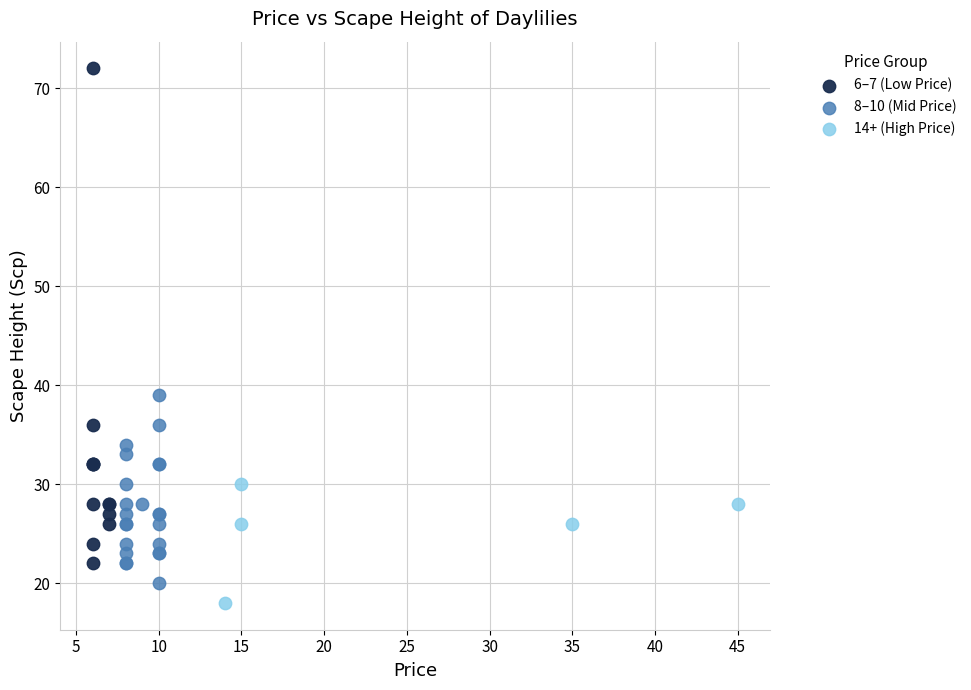

Which series contains the highest Y value?

6–7 (Low Price)